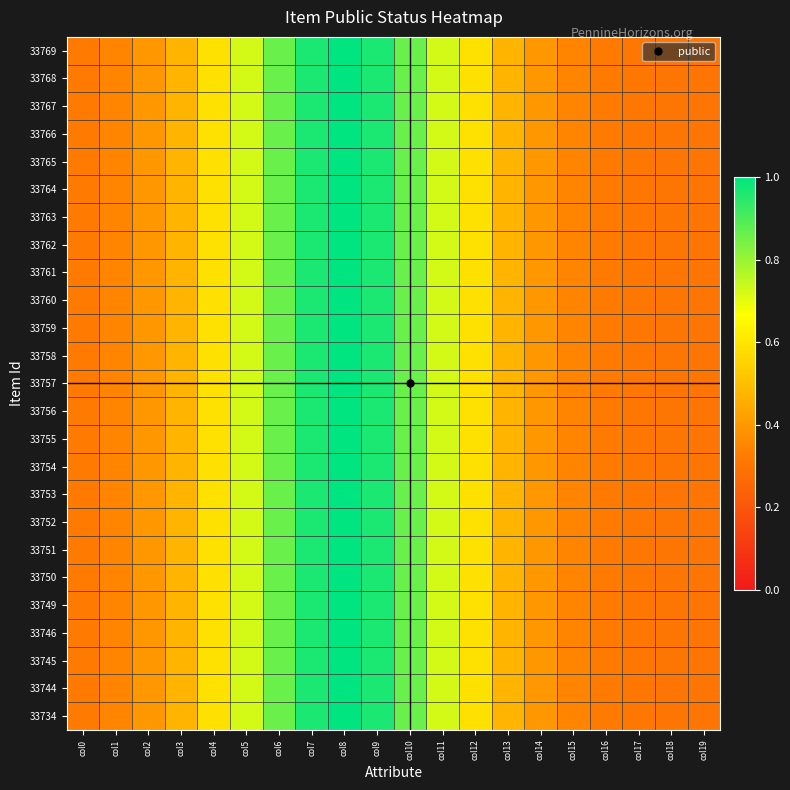

What is the total value across all series at col10?

21.5